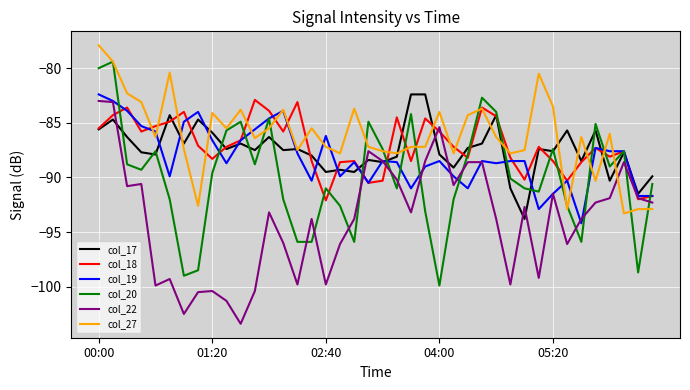

Which series ends up on top after the final intersection of col_22 and col_19?

col_19